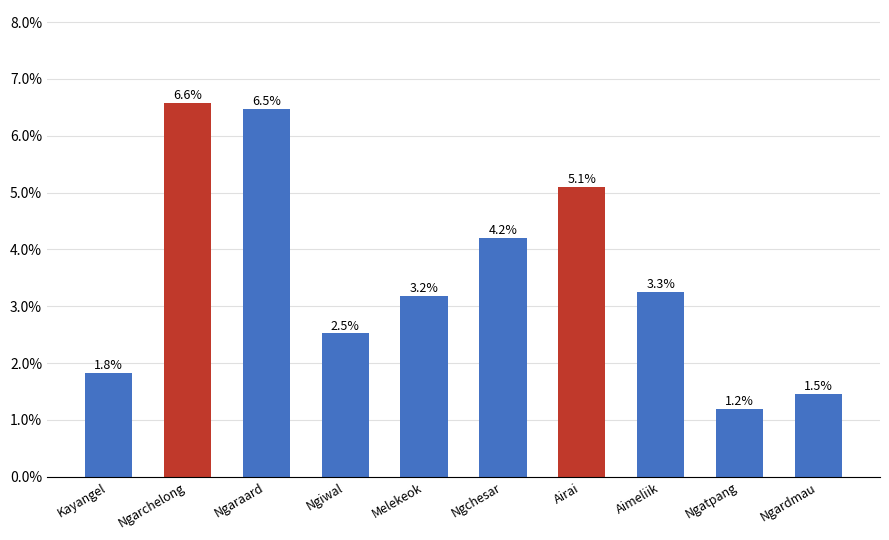

What is the label of the 5th bar from the right?

Ngchesar